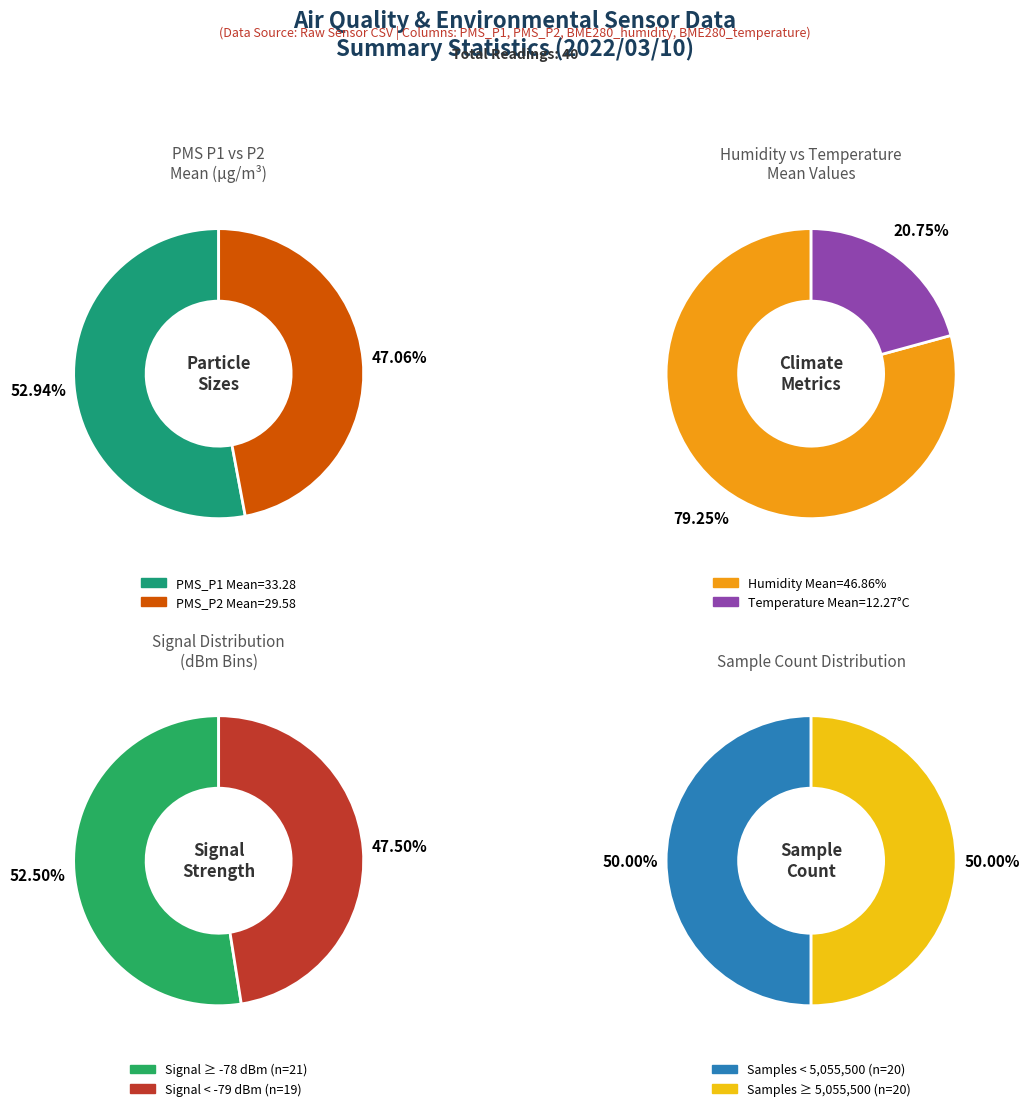

True or false: 26 accounts for 14% of the total.

False